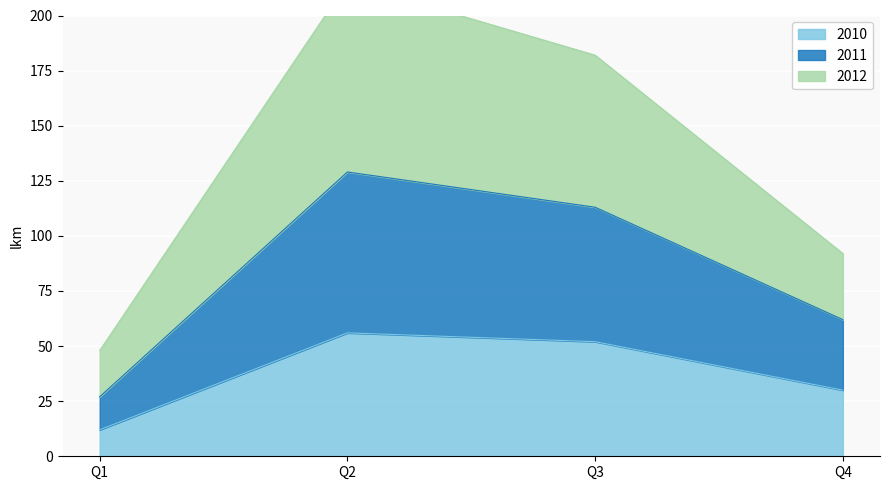

How many interior local peaks does the 2011 series have?

1